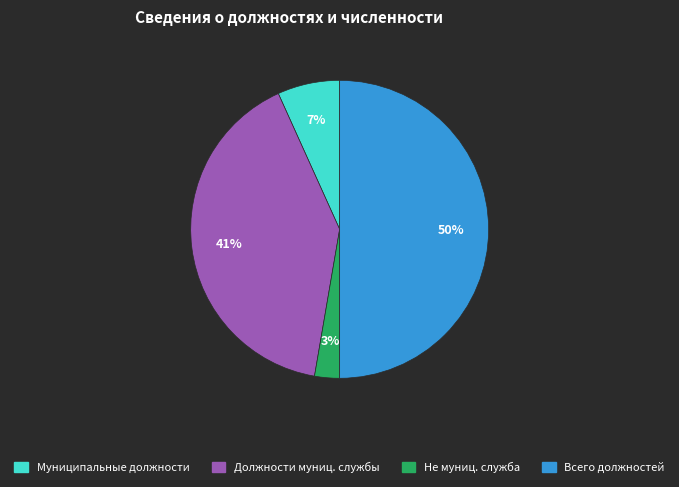

How many segments does this pie chart have?

4